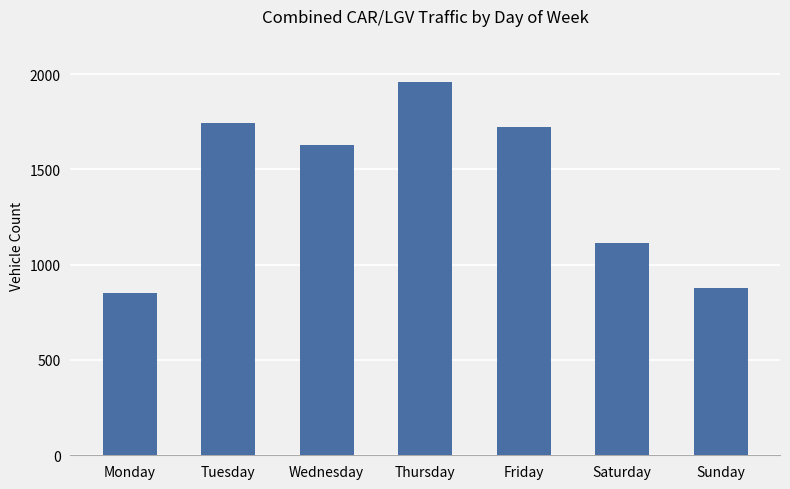

Is it true that the value at Saturday is 1116?

True